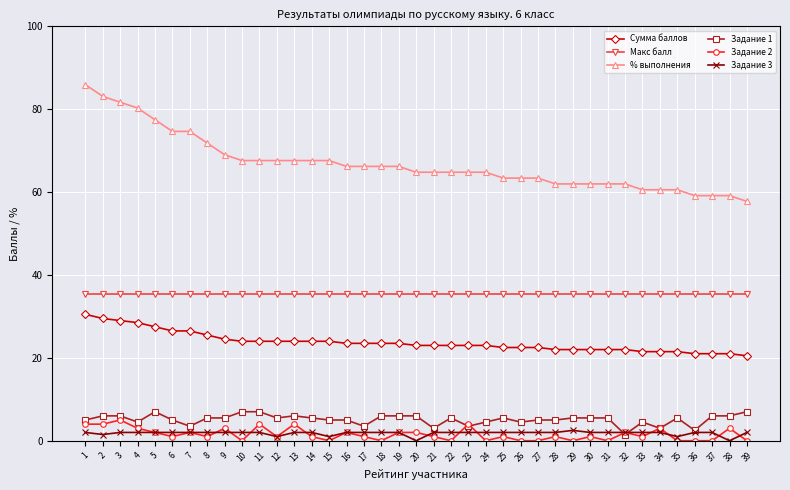

True or false: Сумма баллов and Задание 2 intersect in this chart.

False